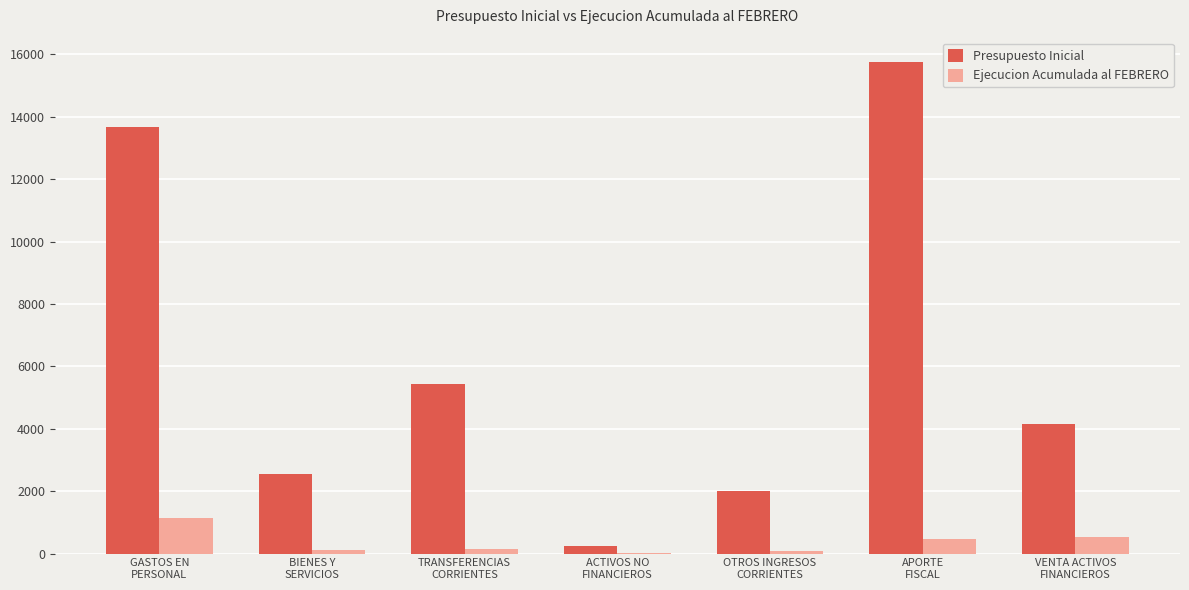

What is the sum of all Ejecucion Acumulada al FEBRERO values?

2503